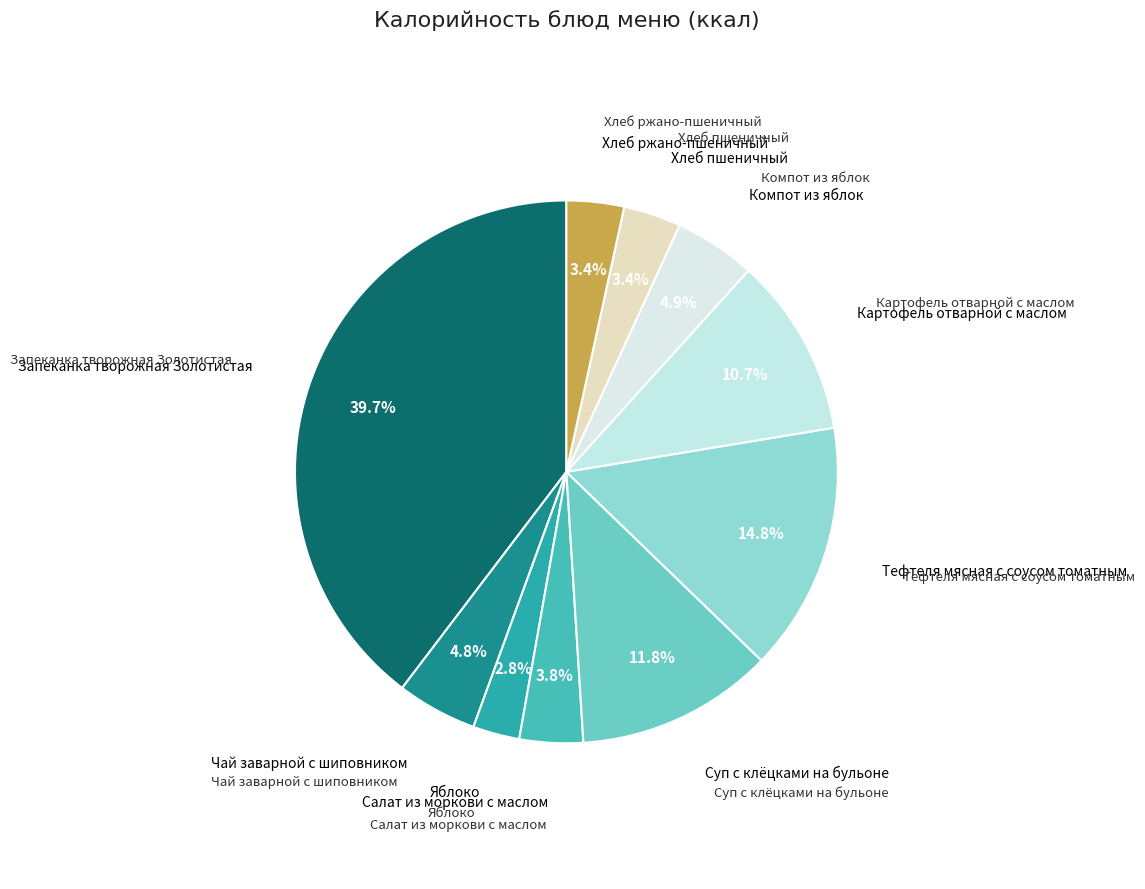

True or false: Запеканка творожная Золотистая accounts for 27% of the total.

False